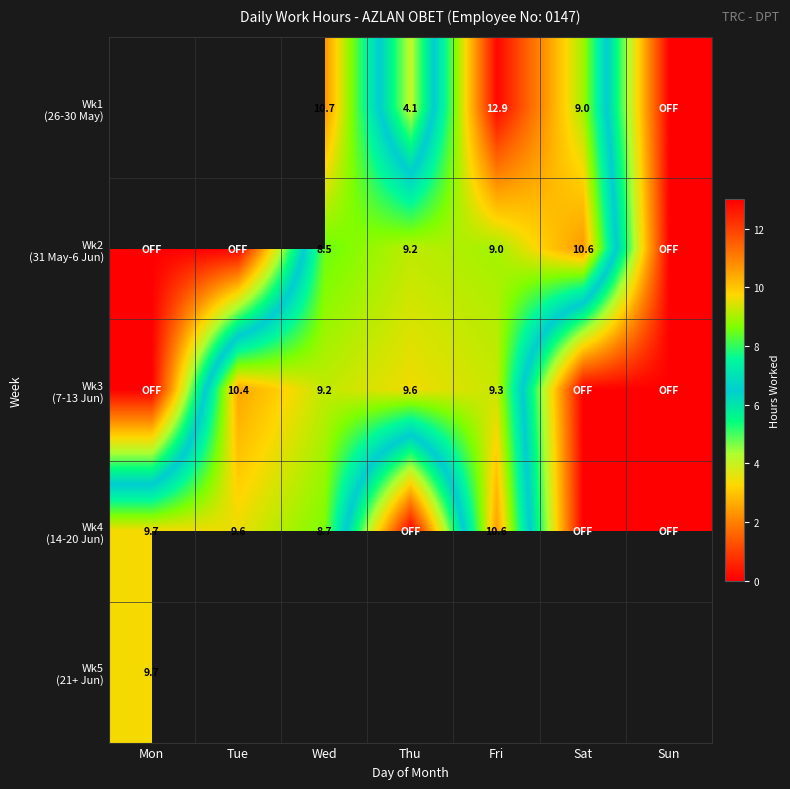

The Wk3 (7-13 Jun) series shows 13.8 at Wed. True or false?

False